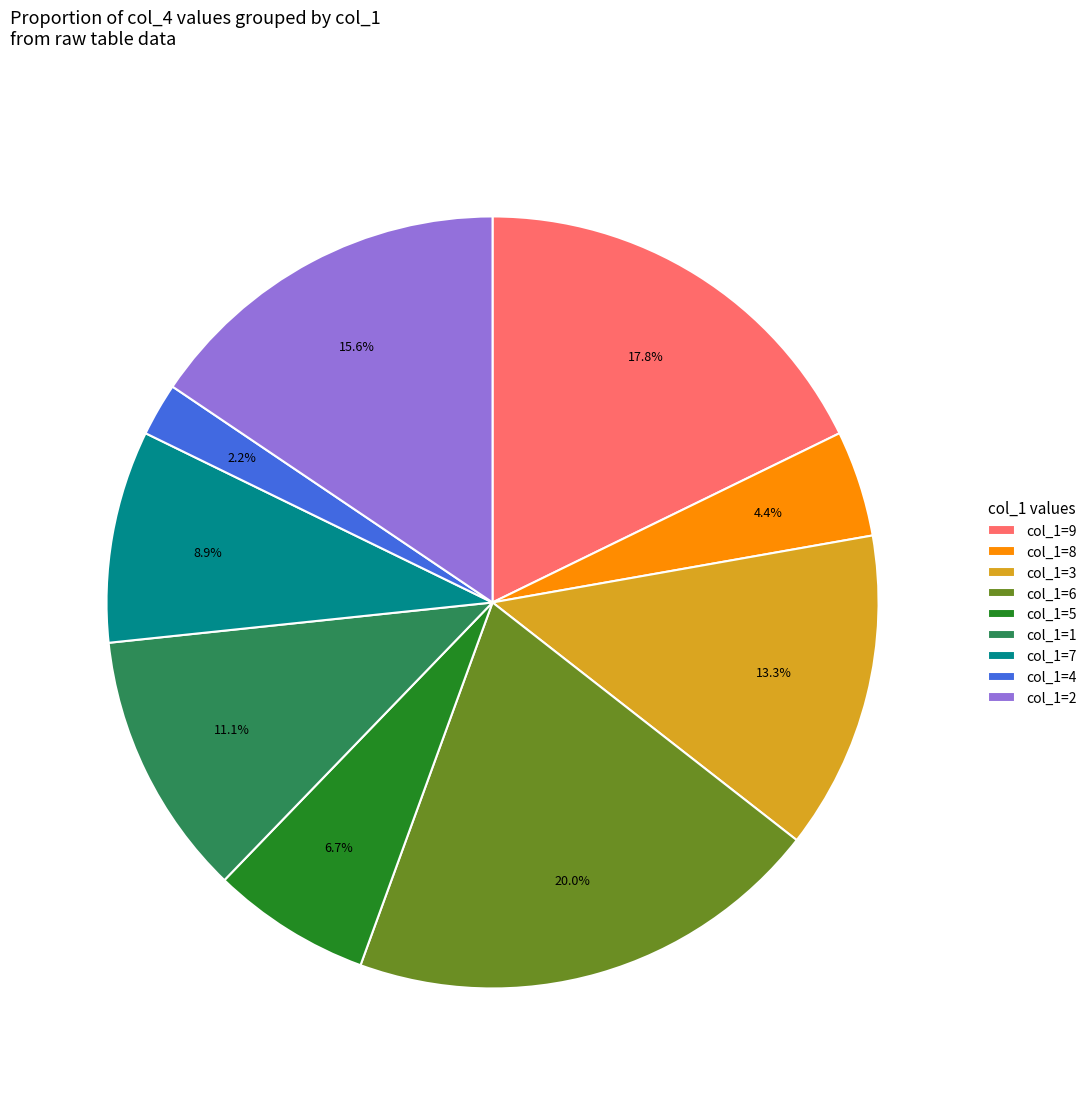

Which slice is the smallest?

col_1=4